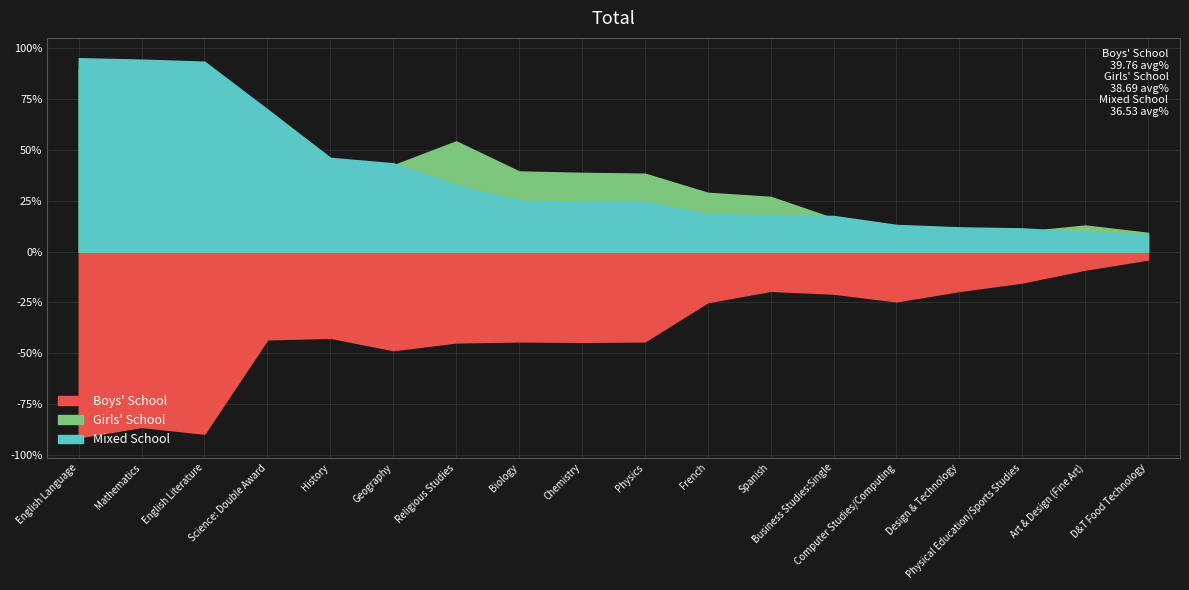

What is the sum of the Mixed School values at Spanish and Chemistry?

42.6